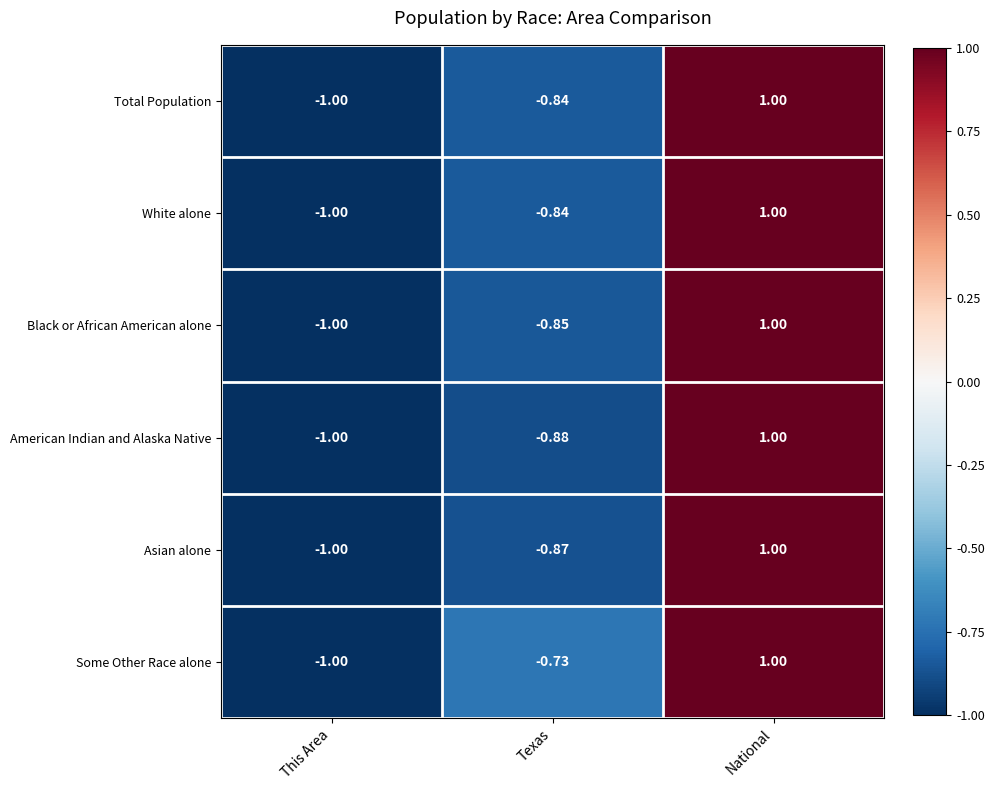

Which series has the largest total across all categories?

Some Other Race alone